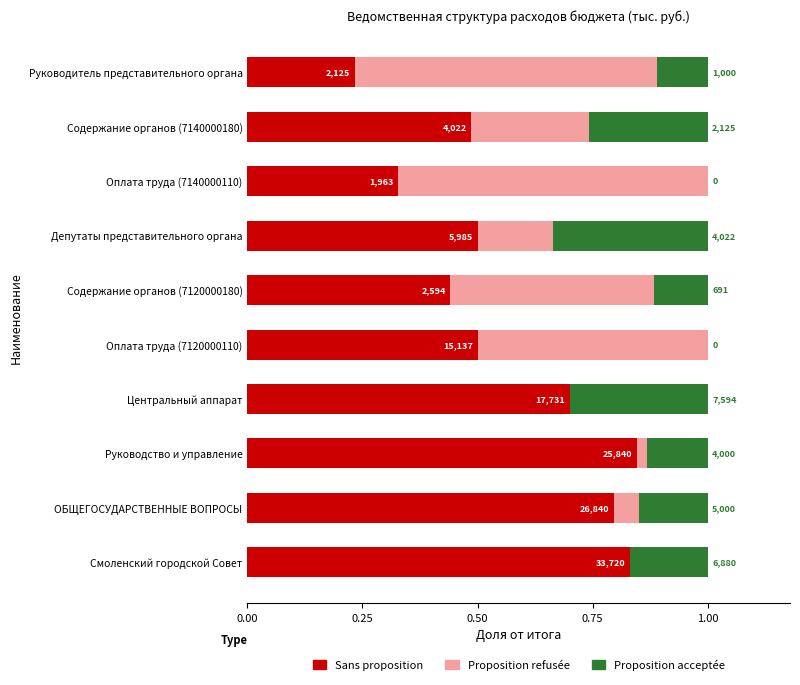

What are all the series names shown in the legend?

Sans proposition, Proposition refusée, Proposition acceptée